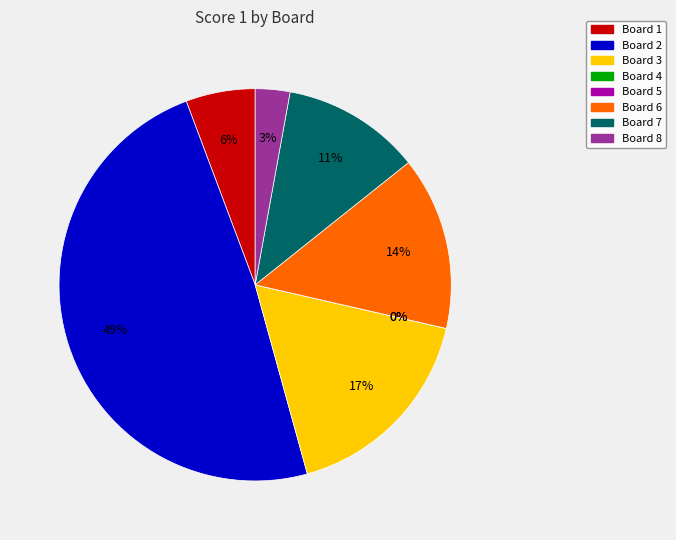

To the nearest percent, what is the average slice percentage?

12%